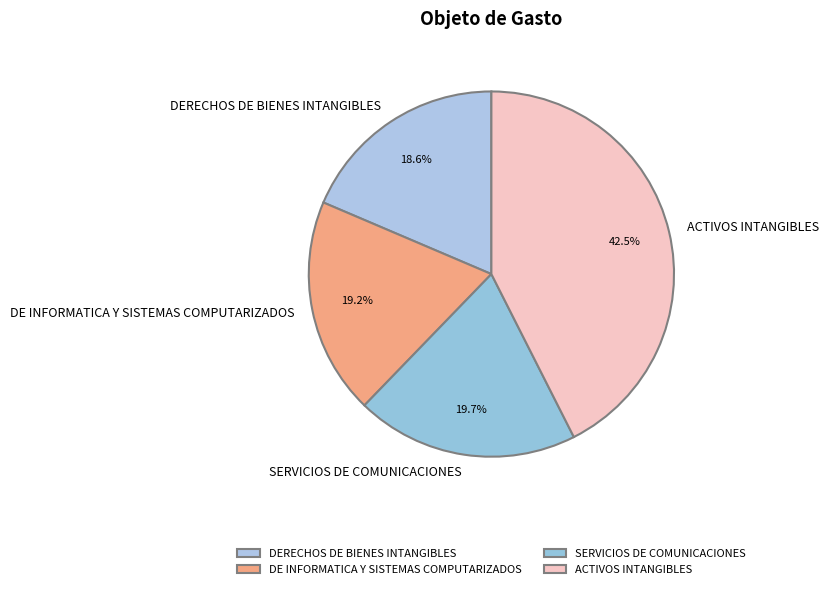

Rank the categories by value from lowest to highest.

DERECHOS DE BIENES INTANGIBLES, DE INFORMATICA Y SISTEMAS COMPUTARIZADOS, SERVICIOS DE COMUNICACIONES, ACTIVOS INTANGIBLES